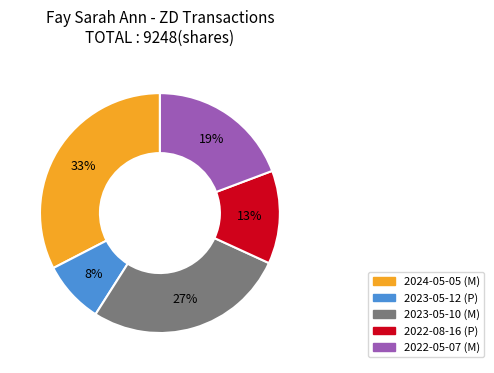

To the nearest percent, what portion does 2023-05-10 (M) represent?

27%